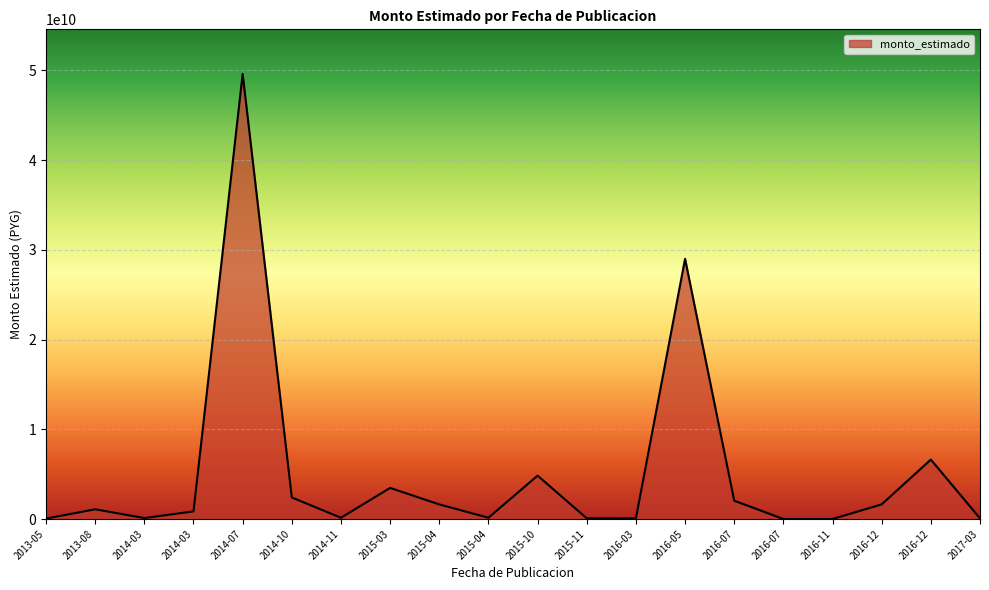

How many lines are shown in the chart?

1